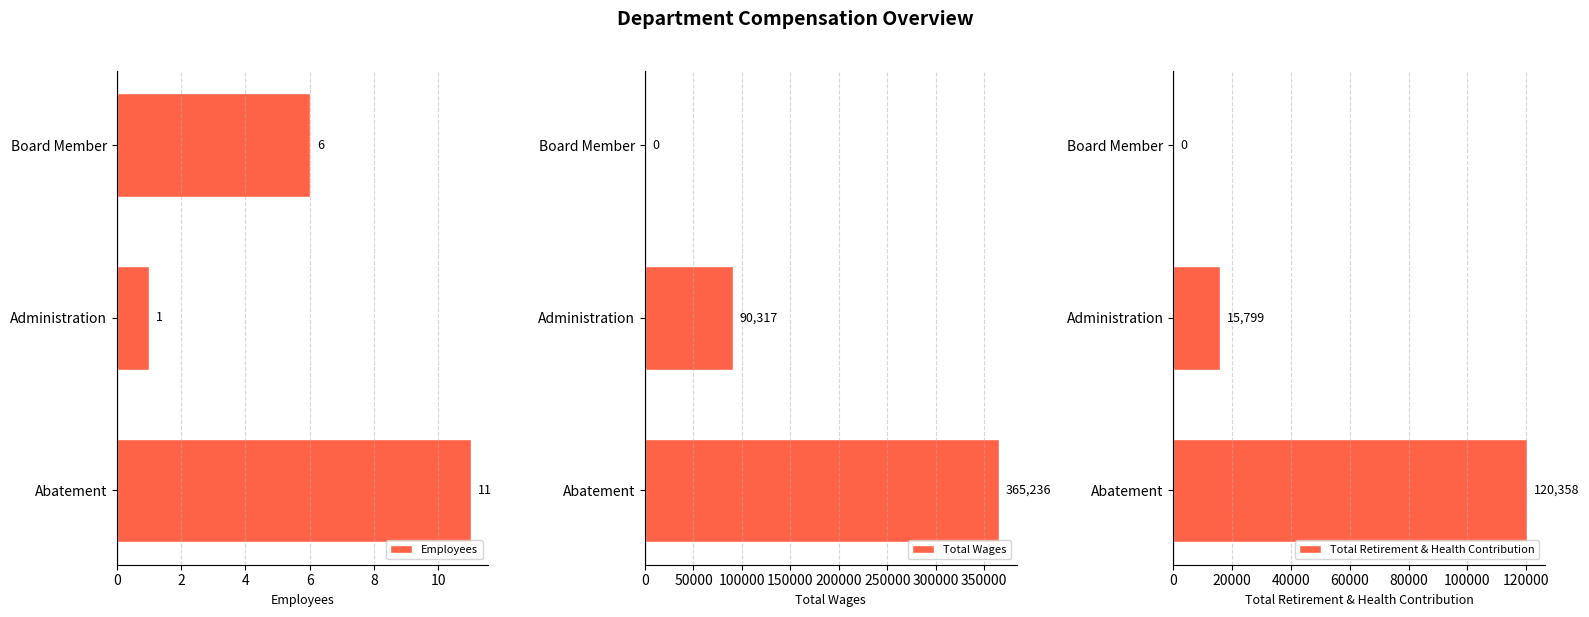

Are the bars horizontal?

Yes